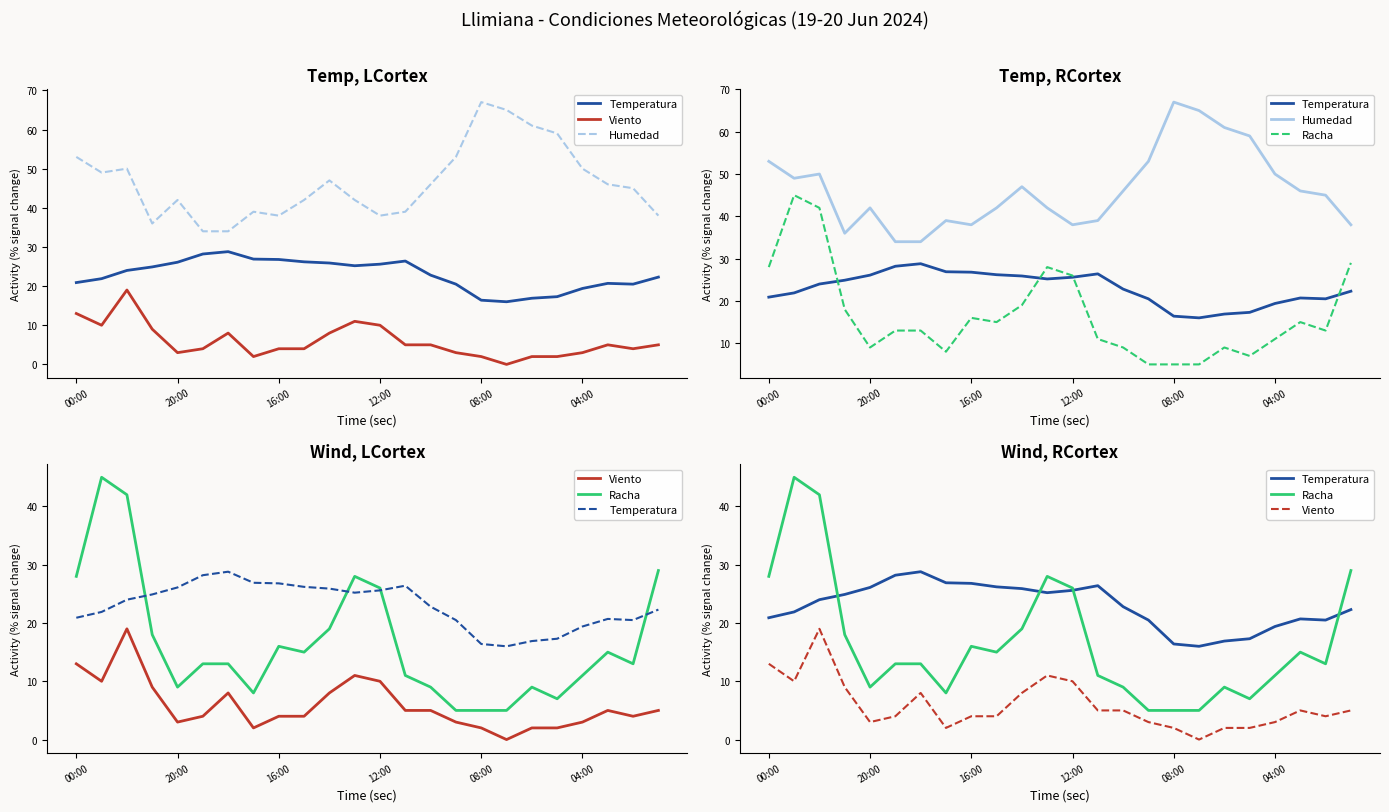

At how many categories does at least one series exceed 54?

4